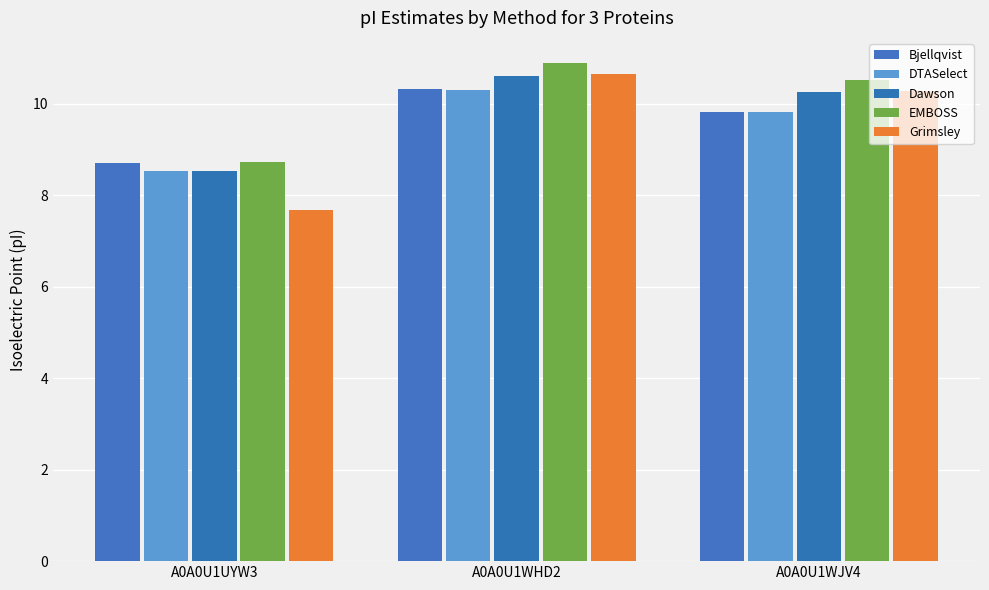

Reading left to right, what are all the values shown in this chart?

Bjellqvist: 8.7	10.3	9.8
DTASelect: 8.5	10.3	9.8
Dawson: 8.5	10.6	10.2
EMBOSS: 8.7	10.9	10.5
Grimsley: 7.7	10.7	10.3